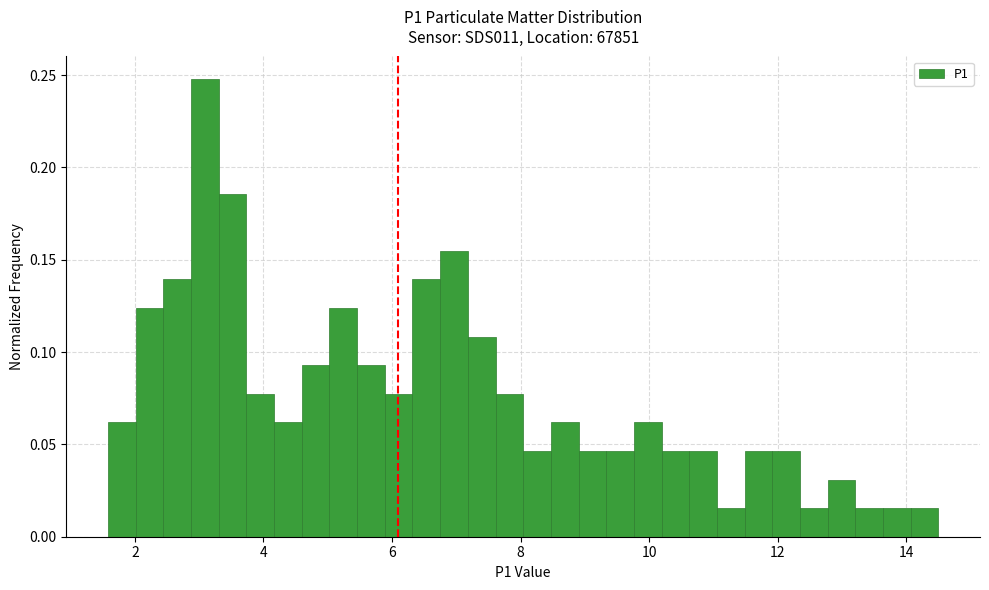

Read against the x-axis, roughly where is the centre of the tallest bar?

3.0